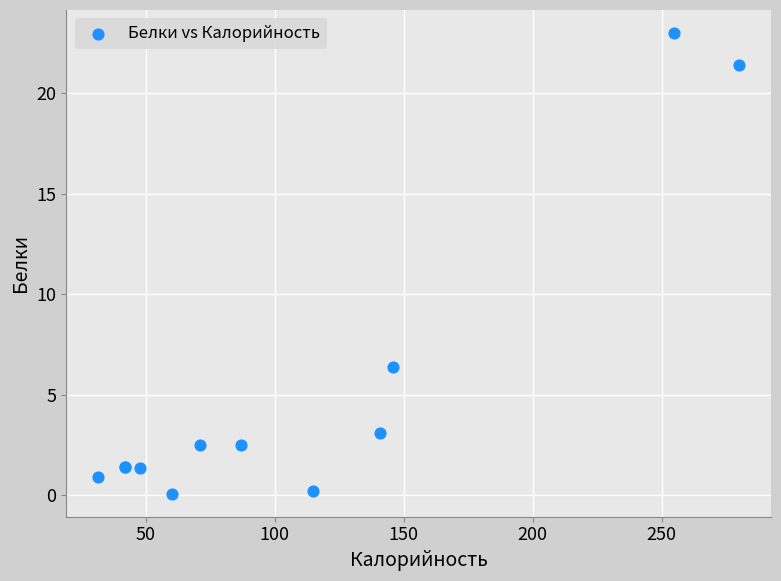

What Y value in the scatter plot is closest to 11?

6.4